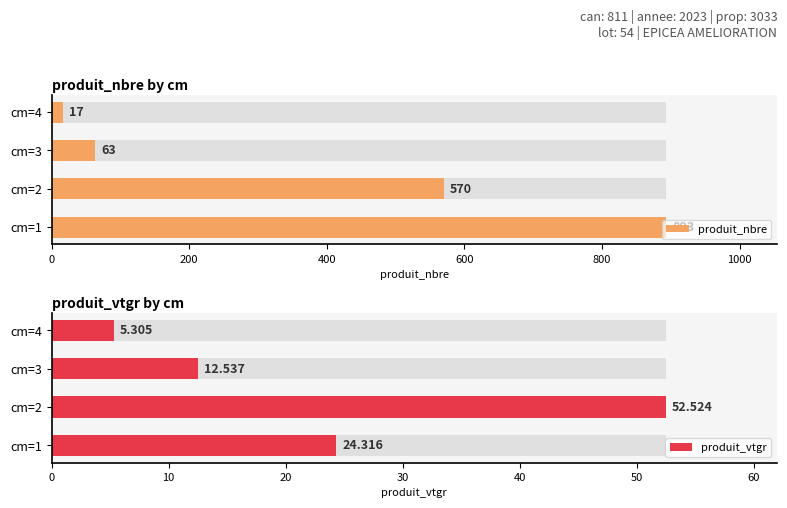

What is the difference between the second highest and second lowest values in the produit_nbre series?

507.0